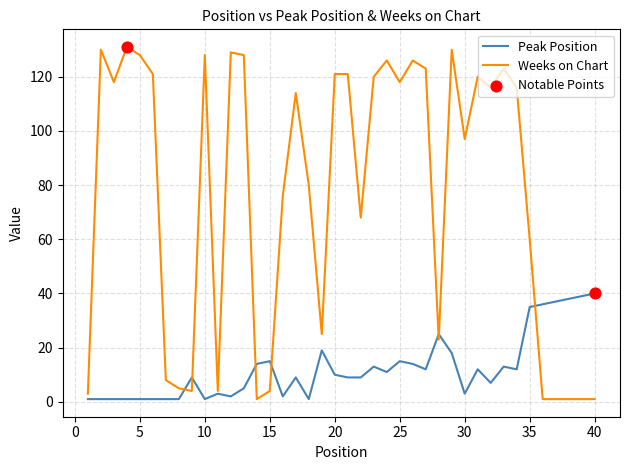

Which series has the largest range (max minus min)?

Weeks on Chart